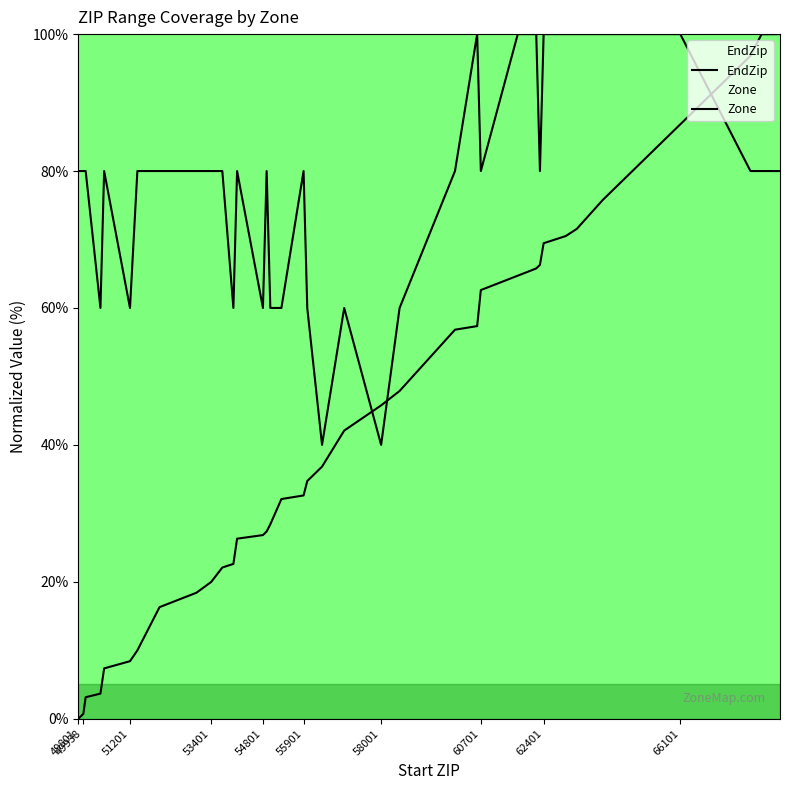

What is the spread (max minus min) of values at 55901?

47.4